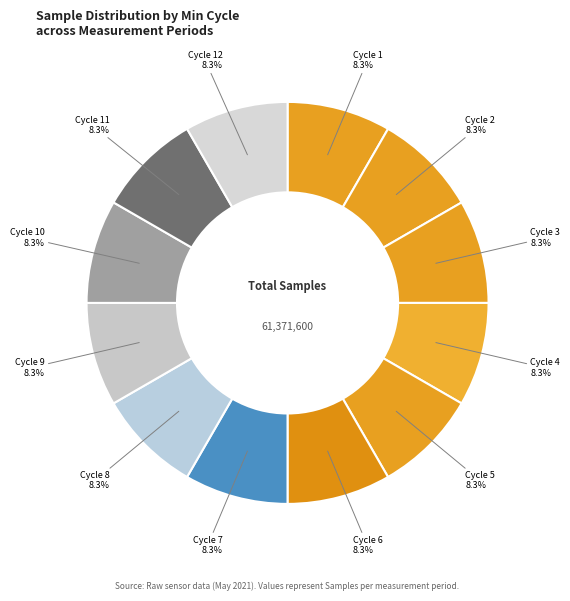

Count the number of slices in the pie.

12